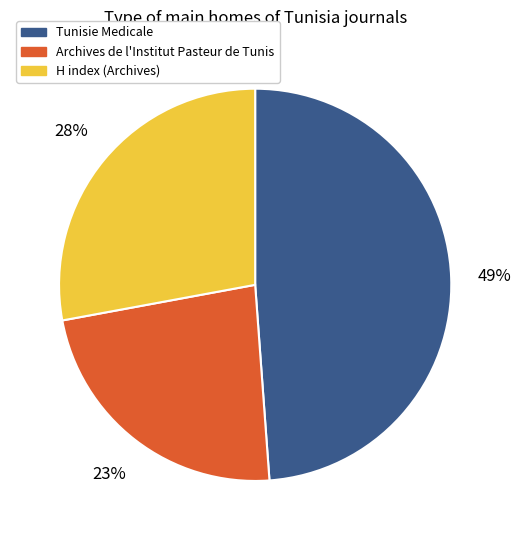

Does any single category account for the majority?

No